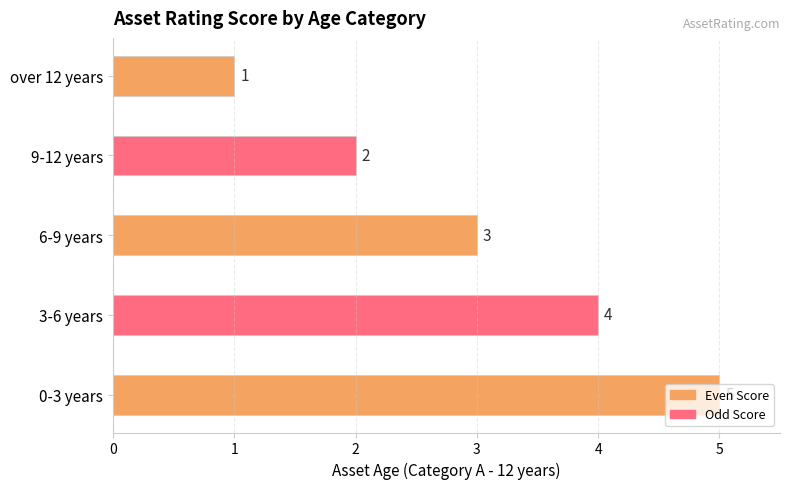

What is the maximum value shown in the chart?

5